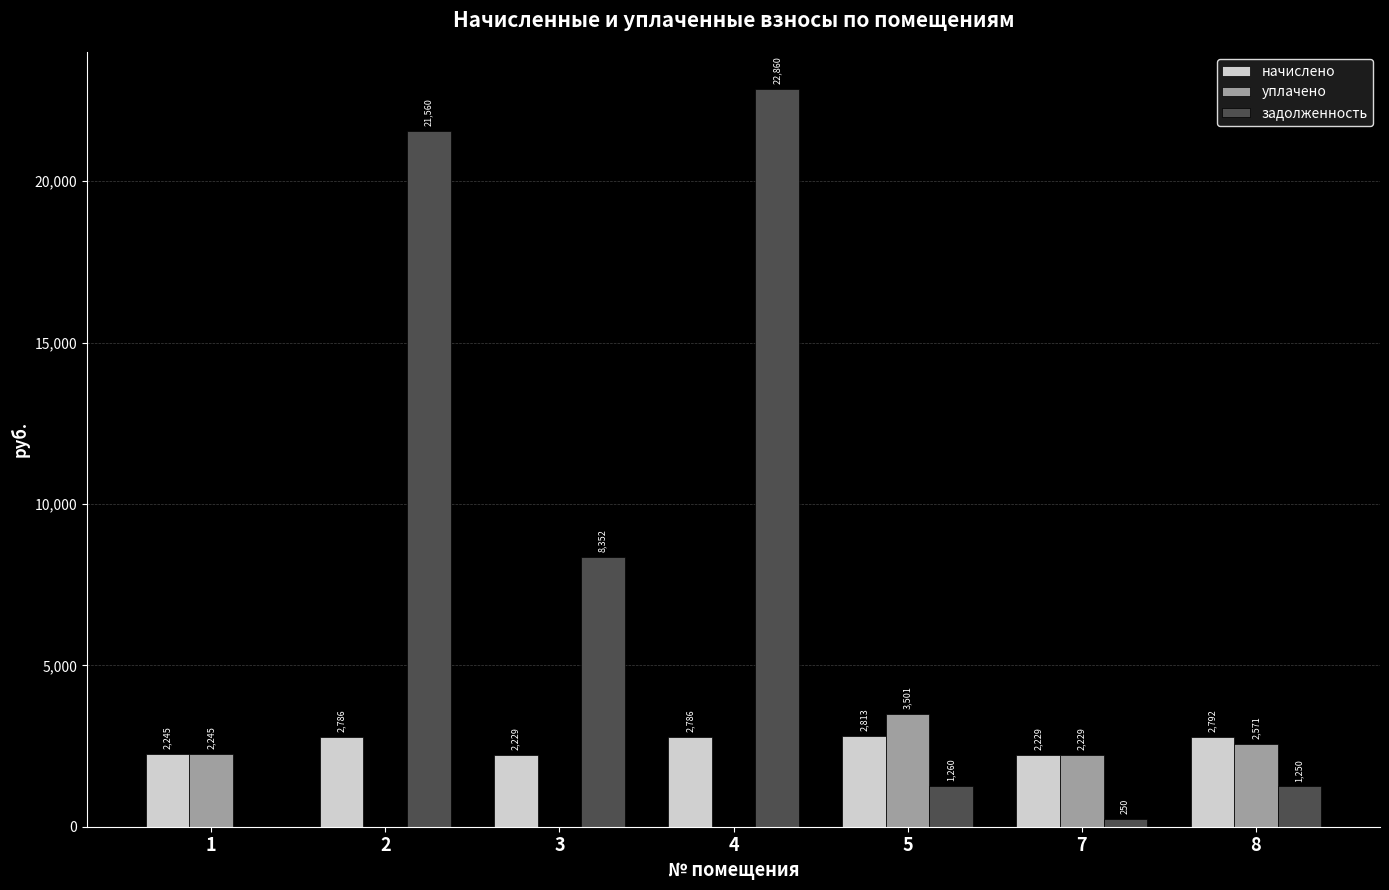

How many categories are shown in the chart?

7